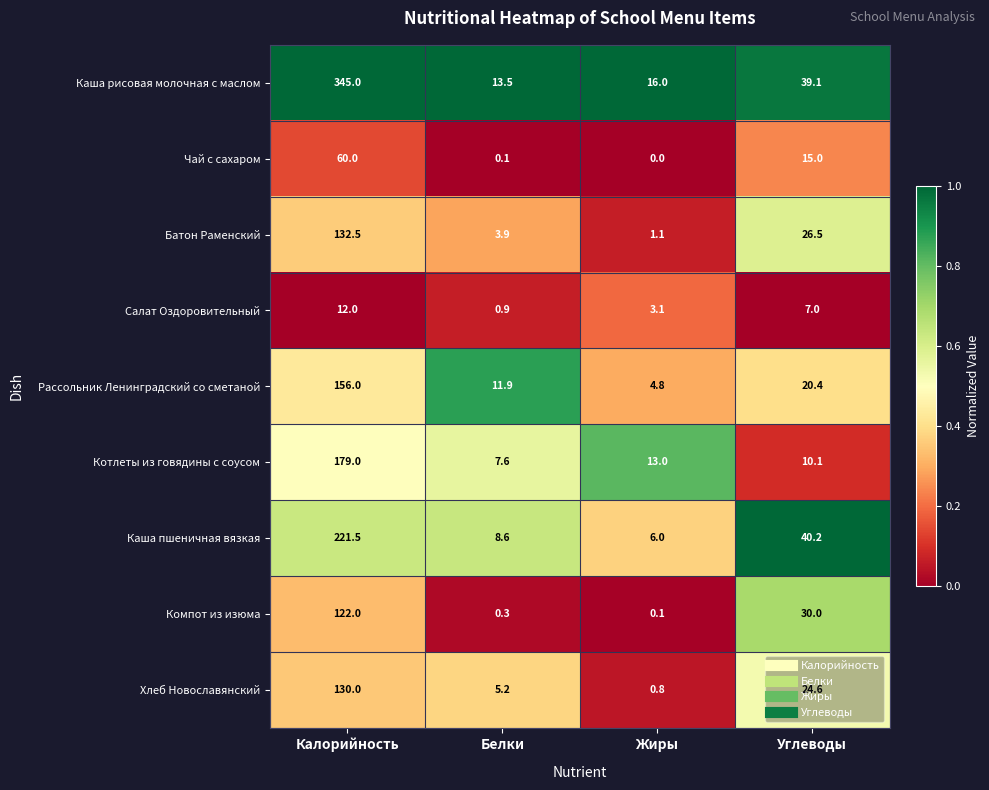

The value of Каша пшеничная вязкая at Жиры is 10.2. True or false?

False